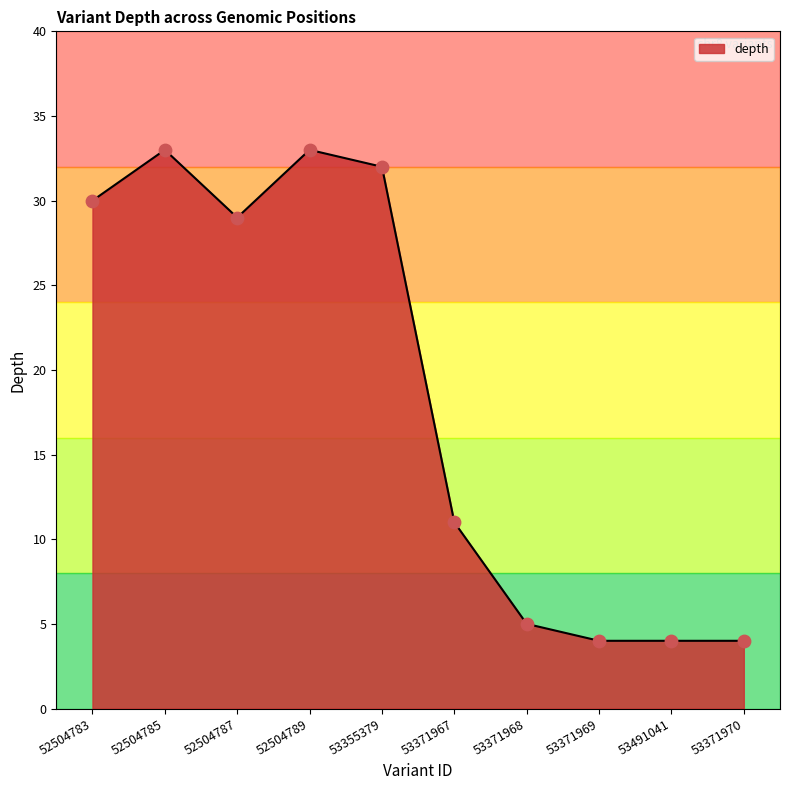

Between 53371968 and 53371967, which is larger?

53371967